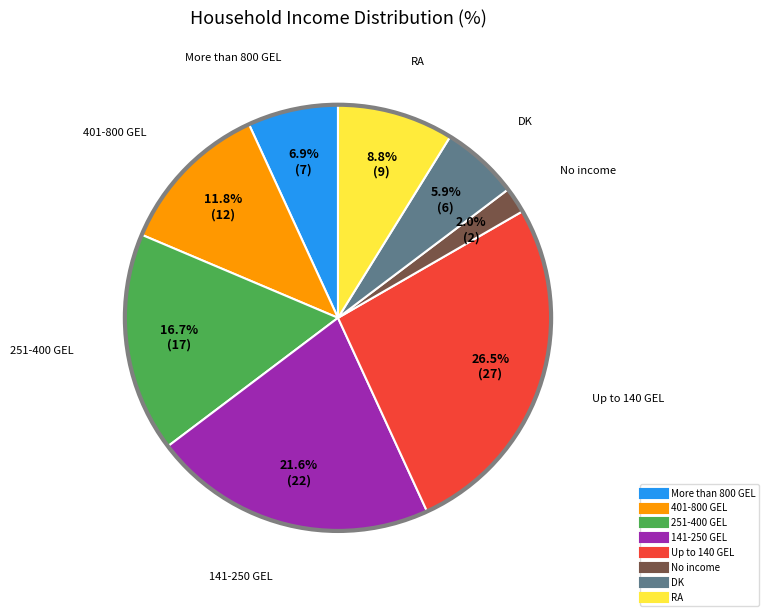

Approximately how many times larger is the value at More than 800 GEL compared to 401-800 GEL?

0.6